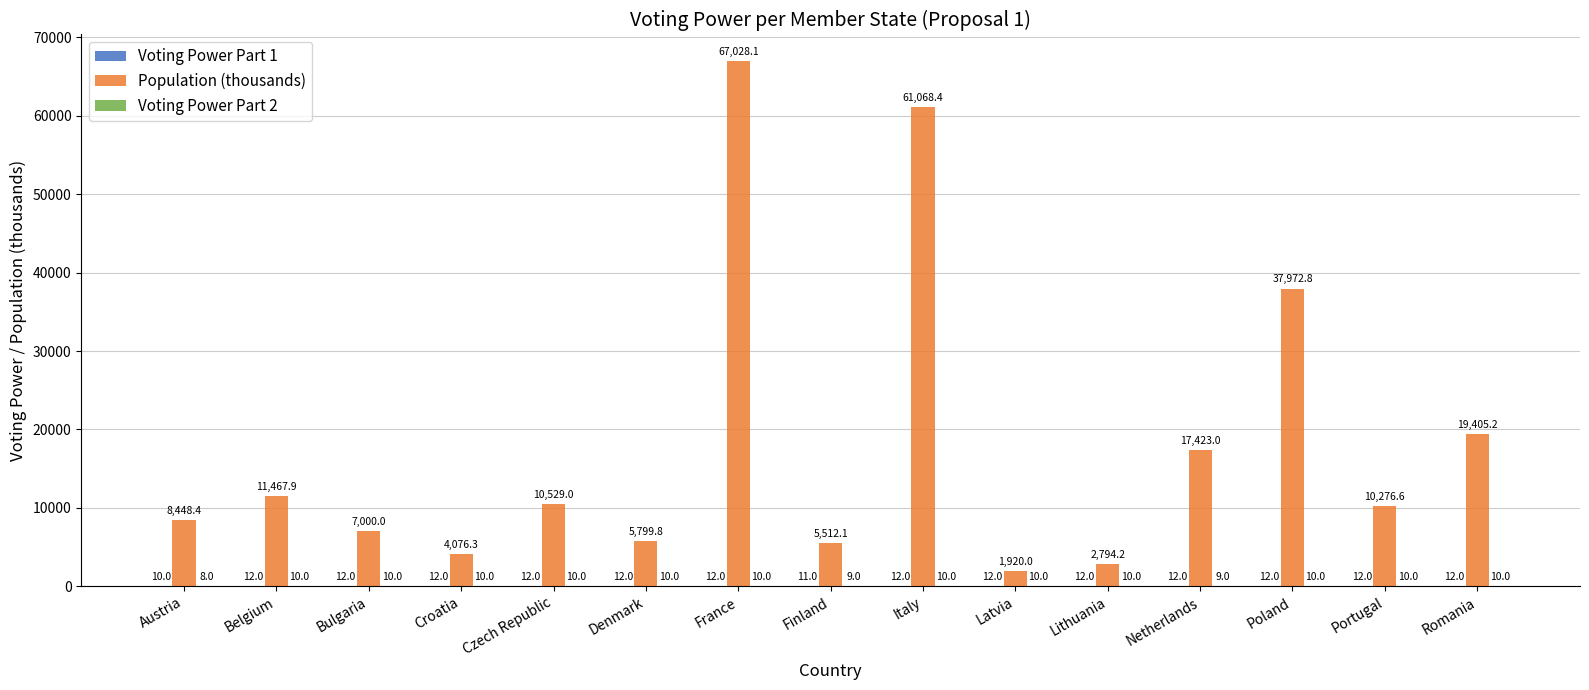

What value does the Population (thousands) series have at Portugal?

10276.6